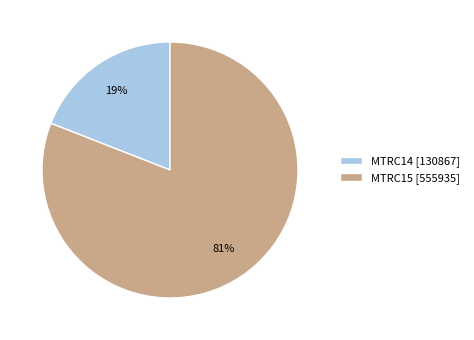

To the nearest percent, what percentage of the pie is MTRC15?

81%